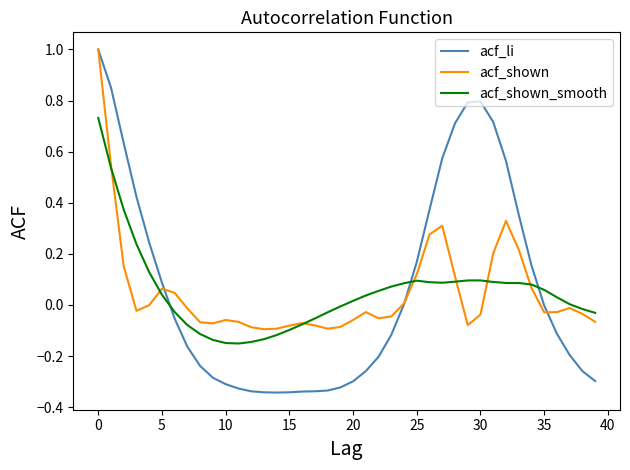

Which series has the widest spread of values?

acf_li